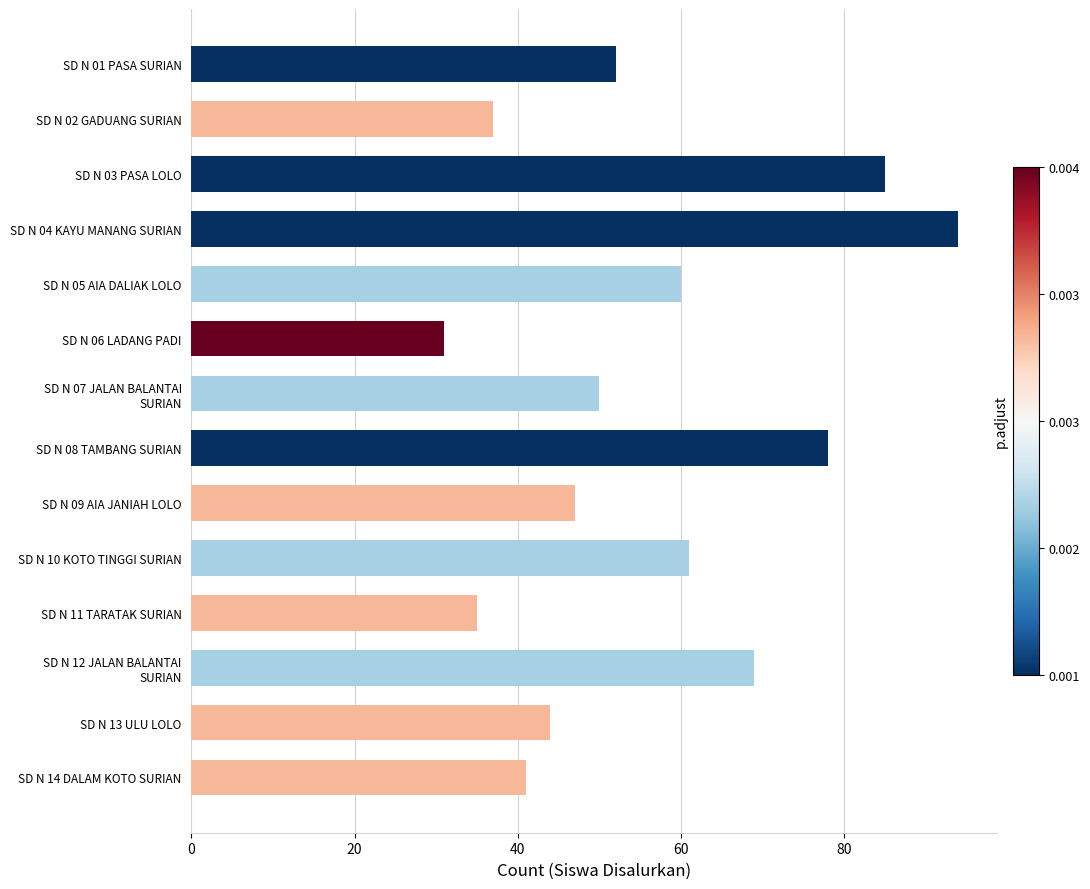

Rank the categories by value from lowest to highest.

SD N 06 LADANG PADI, SD N 11 TARATAK SURIAN, SD N 02 GADUANG SURIAN, SD N 14 DALAM KOTO SURIAN, SD N 13 ULU LOLO, SD N 09 AIA JANIAH LOLO, SD N 07 JALAN BALANTAI
SURIAN, SD N 01 PASA SURIAN, SD N 05 AIA DALIAK LOLO, SD N 10 KOTO TINGGI SURIAN, SD N 12 JALAN BALANTAI
SURIAN, SD N 08 TAMBANG SURIAN, SD N 03 PASA LOLO, SD N 04 KAYU MANANG SURIAN